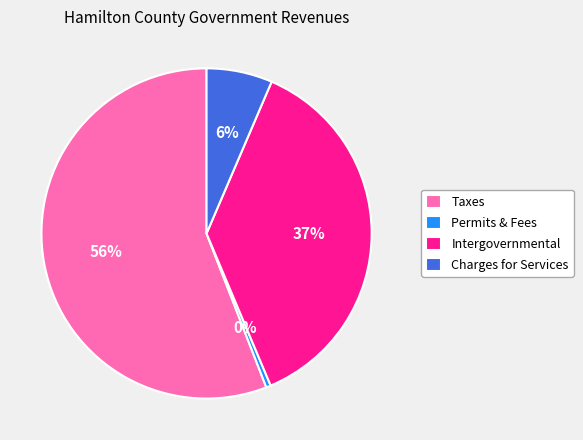

Is the sum of Permits & Fees and Charges for Services greater than half?

No